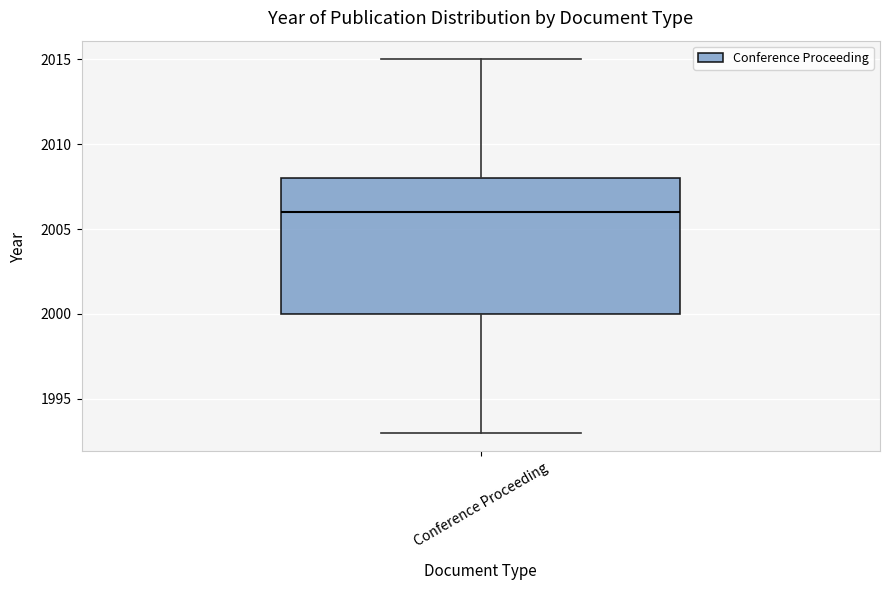

Transcribe this box plot: give where the median line is, the range the box spans, and where the two whiskers end, as read against the y-axis. The values are not printed on the chart, so give them approximately, as read against the axis.

median 2006, box 2000 to 2008, whiskers 1993 to 2015